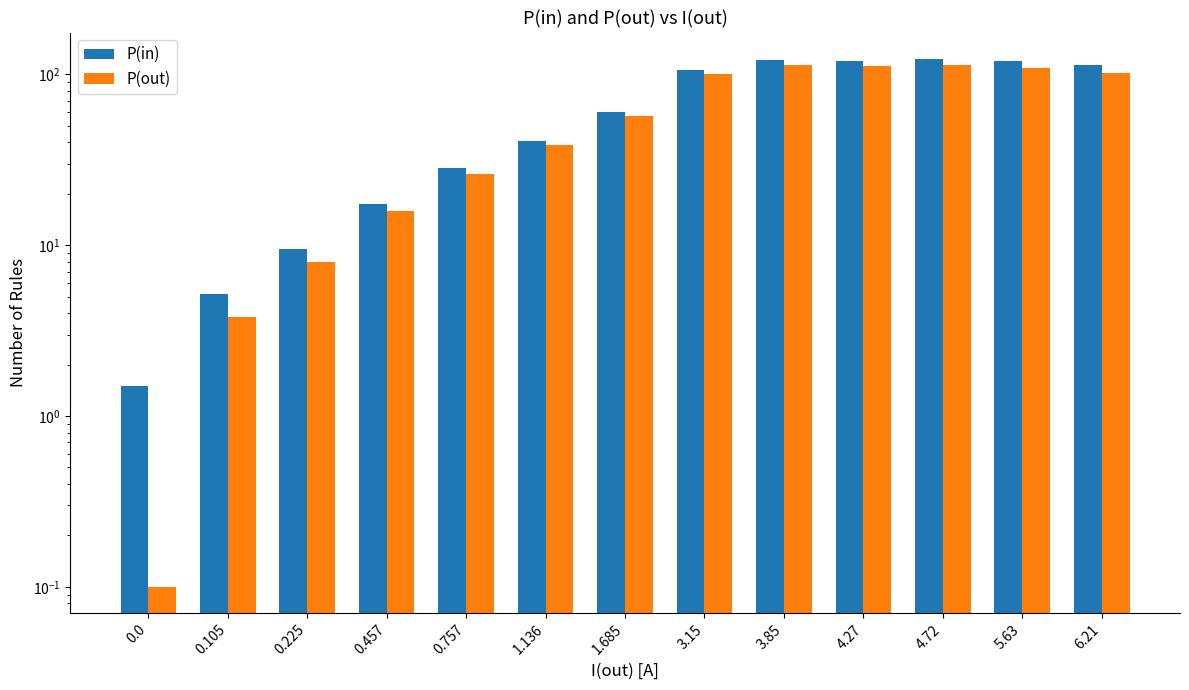

Which series has the largest range (max minus min)?

P(in)